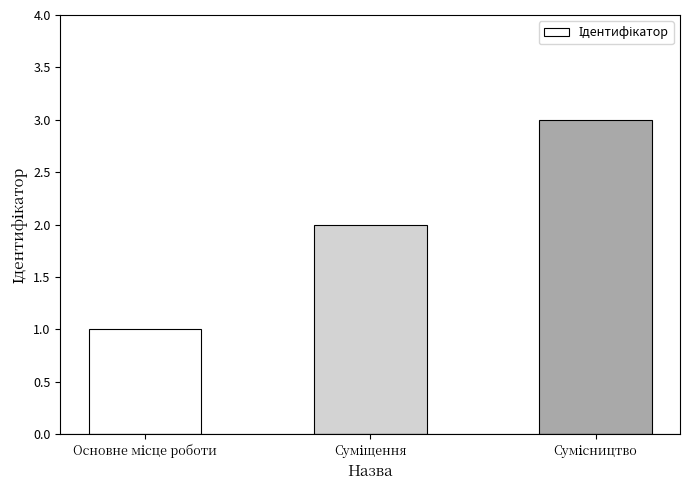

What is the sum of all values?

6